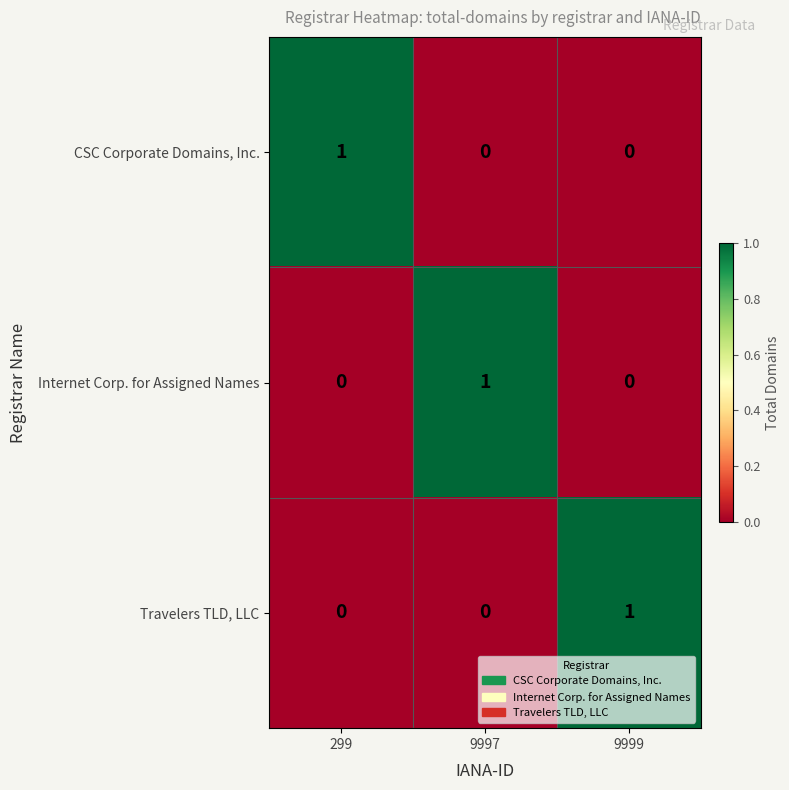

How many positive values does the Travelers TLD, LLC series have?

1